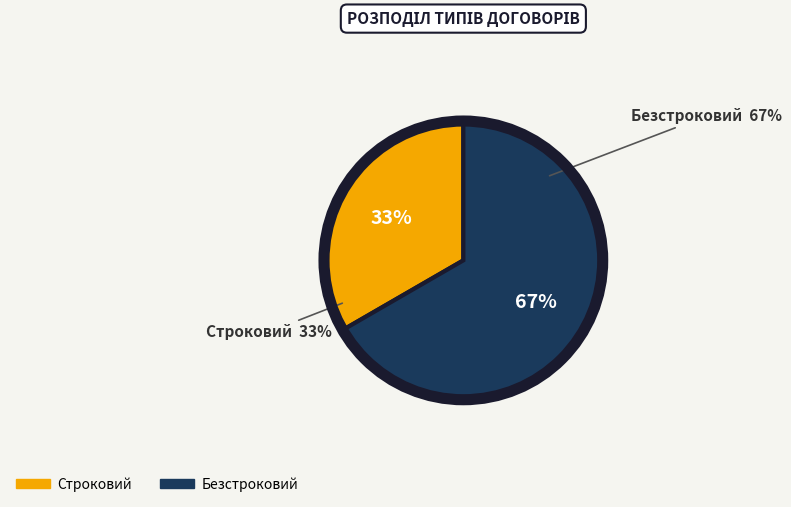

Count the number of slices in the pie.

2